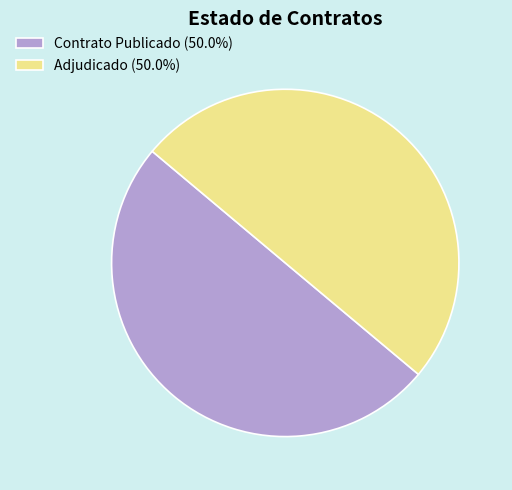

Is the sum of Adjudicado (50.0%) and Contrato Publicado (50.0%) greater than half?

Yes